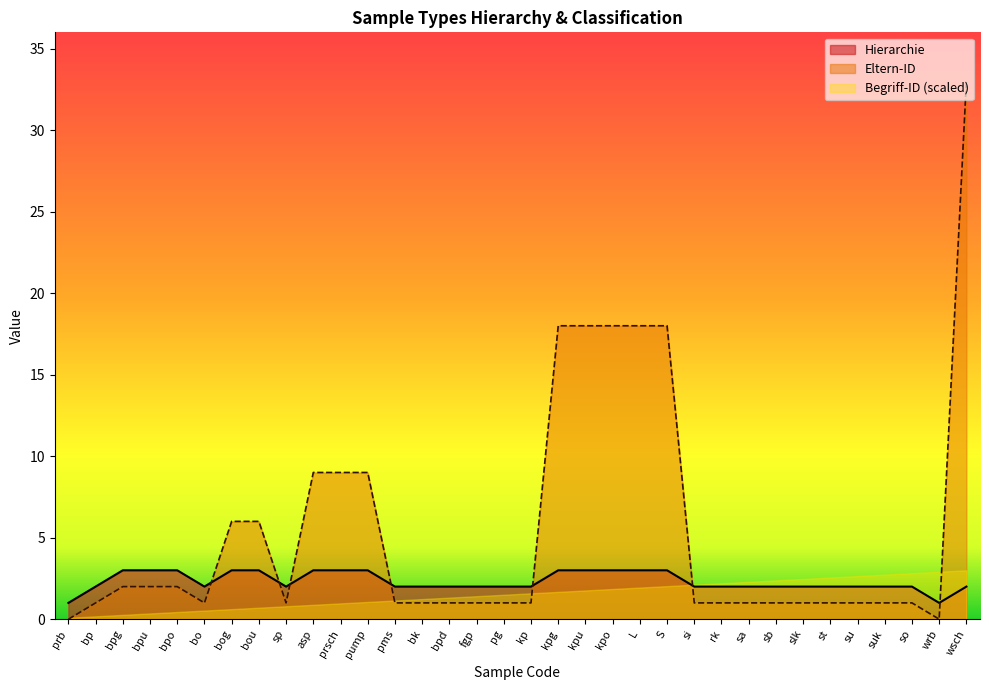

How many data points in Eltern-ID are above 1?

14